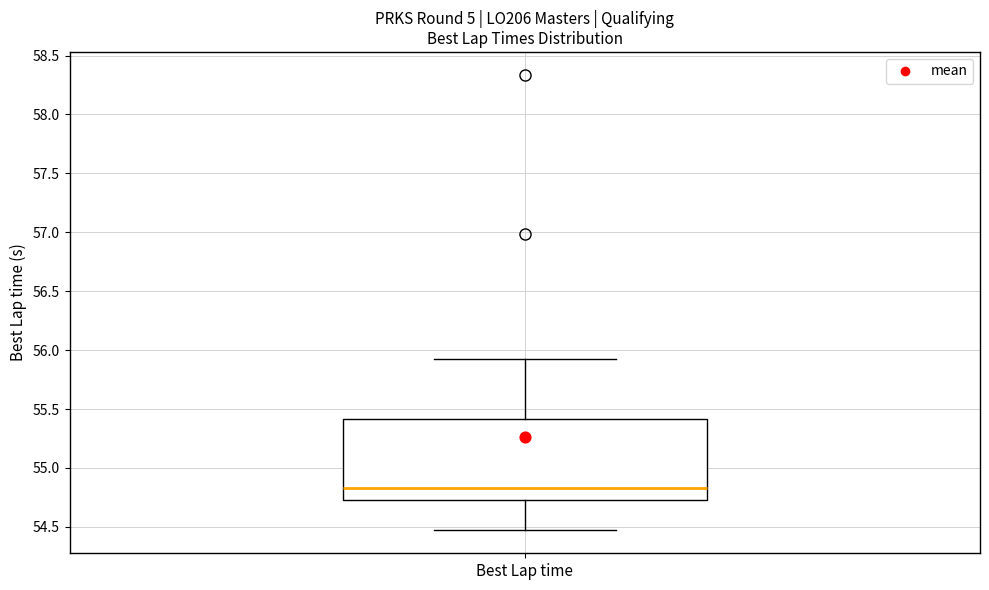

Transcribe this box plot: give where the median line is, the range the box spans, and where the two whiskers end, as read against the y-axis. The values are not printed on the chart, so give them approximately, as read against the axis.

median 54.85, box 54.75 to 55.40, whiskers 54.45 to 55.95